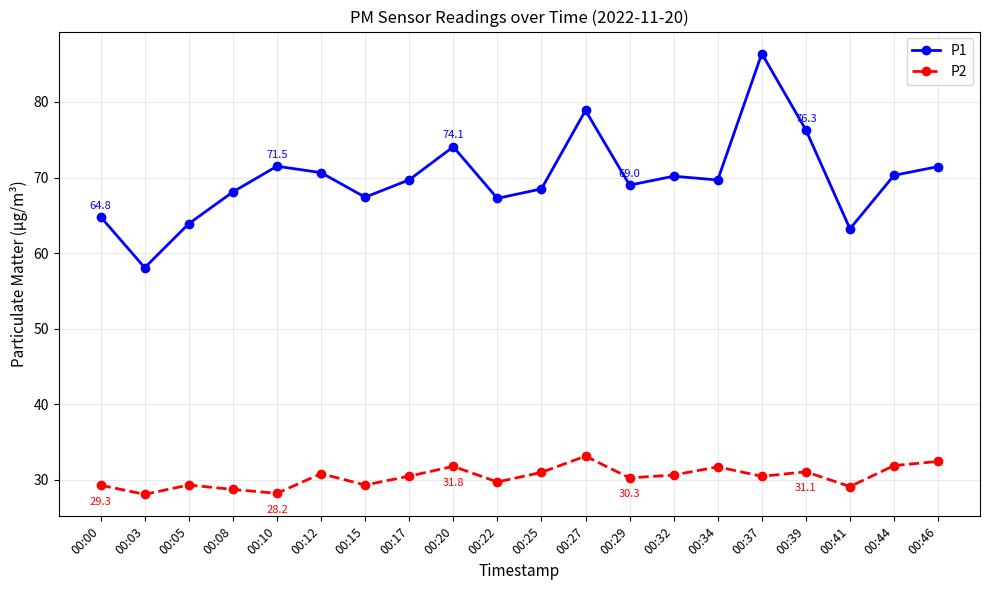

How many lines are shown in the chart?

2